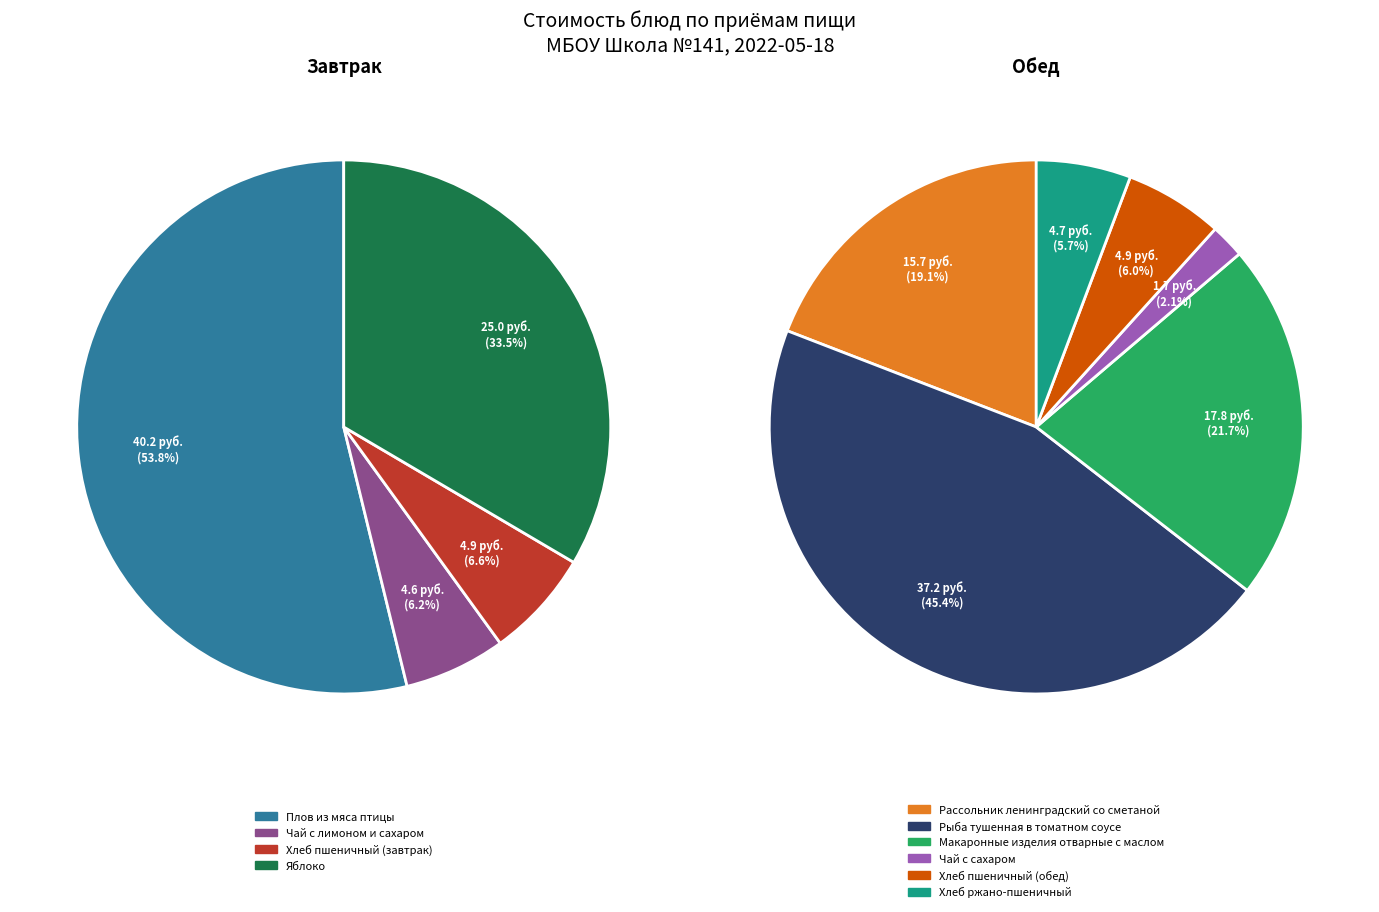

The Рассольник ленинградский со сметаной slice represents 25% of the pie. True or false?

False